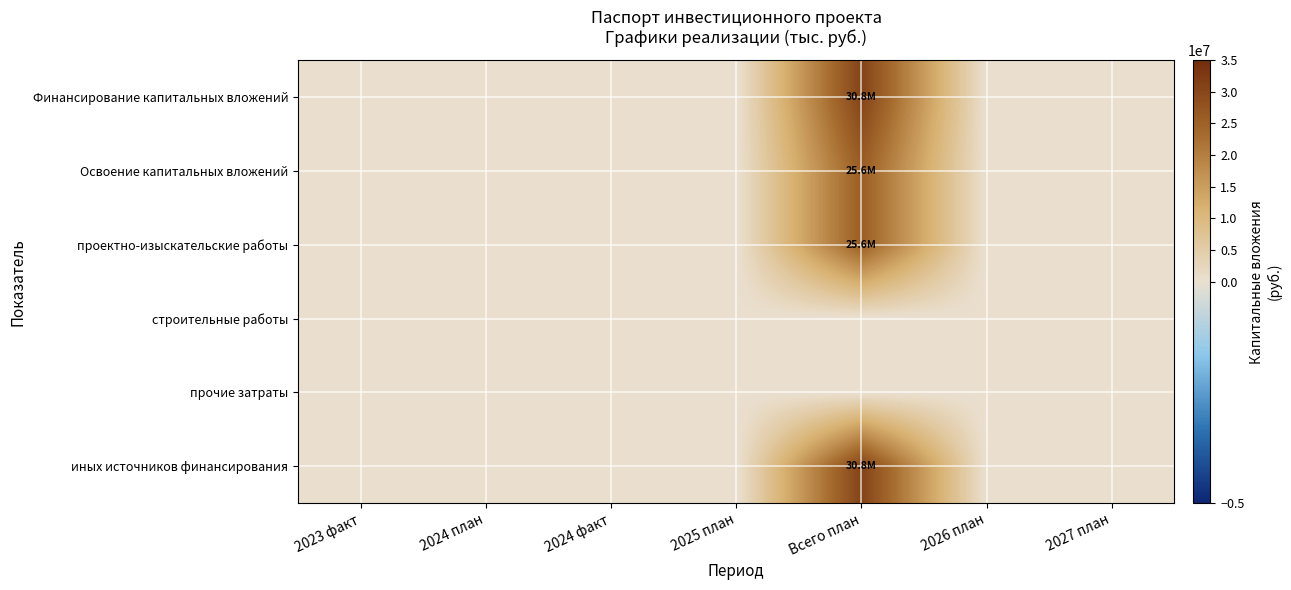

Reading left to right, what are all the values shown in this chart?

Финансирование капитальных вложений: 2023 факт=0	2024 план=0	2024 факт=0	2025 план=0	Всего план=30771913	2026 план=0	2027 план=0
Освоение капитальных вложений: 2023 факт=0	2024 план=0	2024 факт=0	2025 план=0	Всего план=25643261	2026 план=0	2027 план=0
проектно-изыскательские работы: 2023 факт=0	2024 план=0	2024 факт=0	2025 план=0	Всего план=25643261	2026 план=0	2027 план=0
строительные работы: 2023 факт=0	2024 план=0	2024 факт=0	2025 план=0	Всего план=0	2026 план=0	2027 план=0
прочие затраты: 2023 факт=0	2024 план=0	2024 факт=0	2025 план=0	Всего план=0	2026 план=0	2027 план=0
иных источников финансирования: 2023 факт=0	2024 план=0	2024 факт=0	2025 план=0	Всего план=30771913	2026 план=0	2027 план=0